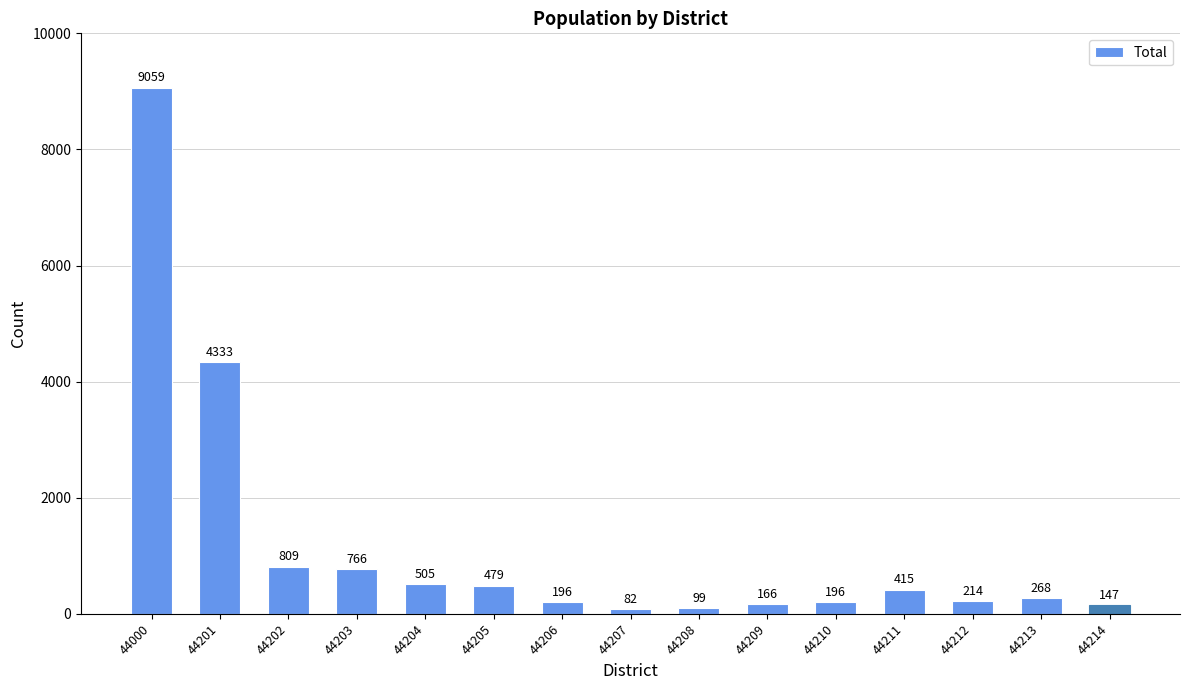

What is the minimum value shown in the chart?

82